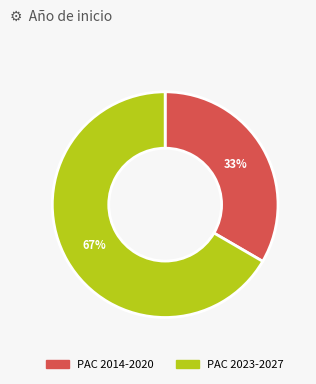

How many slices are in this pie chart?

2